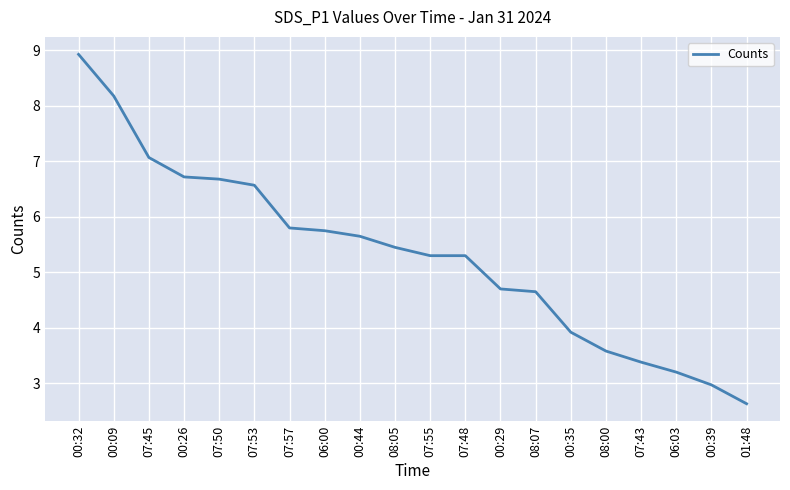

What is the minimum value shown in the chart?

2.6